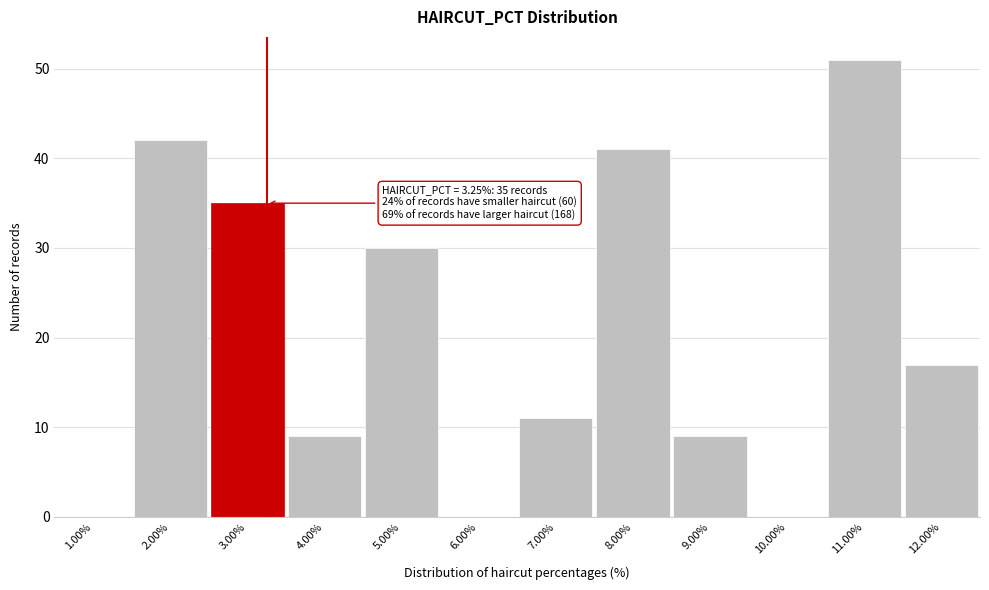

Which range on the x-axis has the tallest bar?

10.5 to 11.5